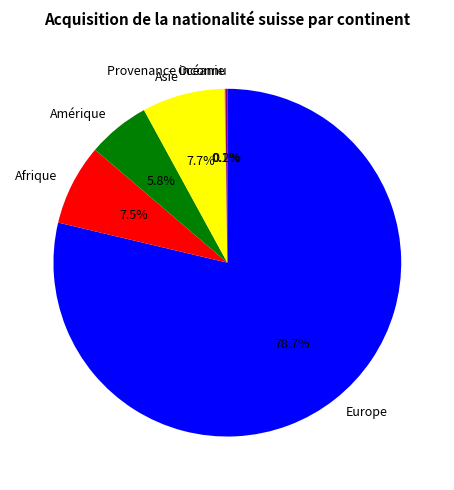

Which category has the biggest portion of the pie?

Europe